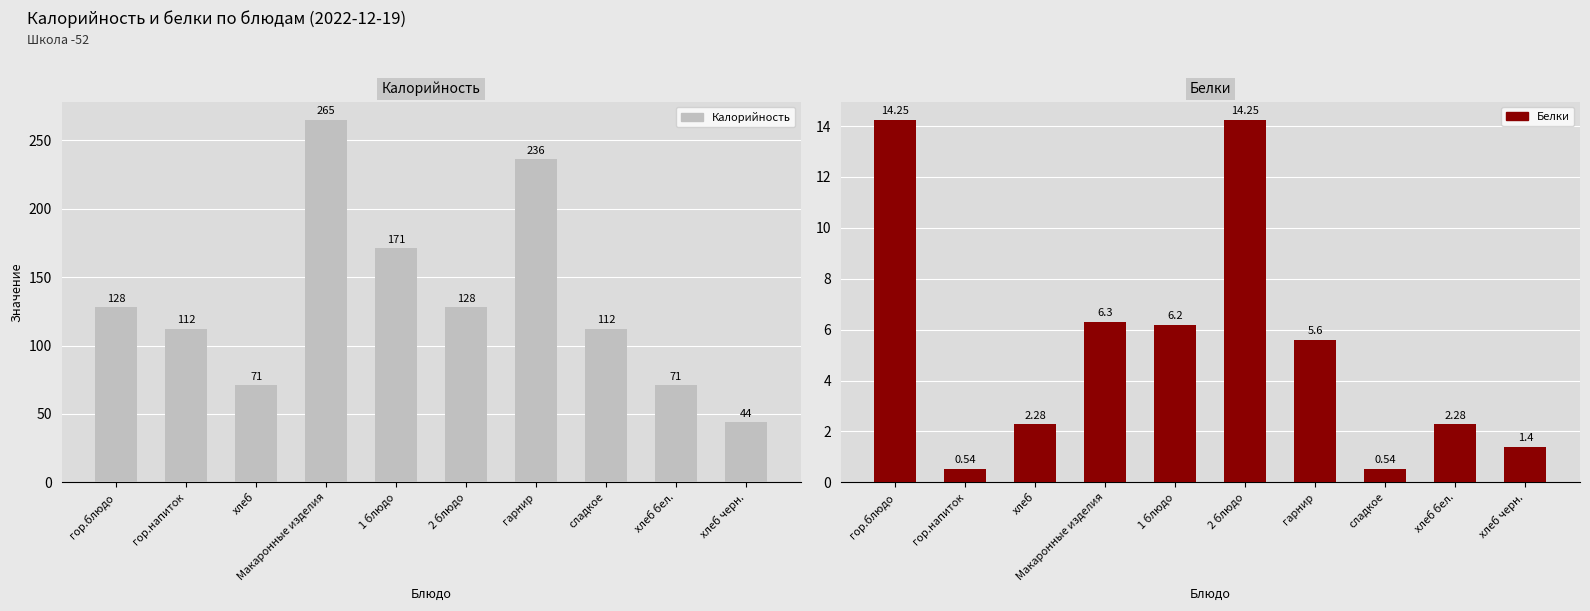

Reading right to left, list all the values displayed in this chart.

Калорийность: хлеб черн.=44.0	хлеб бел.=71.0	сладкое=112.0	гарнир=236.0	2 блюдо=128.0	1 блюдо=171.0	Макаронные изделия=265.0	хлеб=71.0	гор.напиток=112.0	гор.блюдо=128.0
Белки: хлеб черн.=1.4	хлеб бел.=2.3	сладкое=0.5	гарнир=5.6	2 блюдо=14.2	1 блюдо=6.2	Макаронные изделия=6.3	хлеб=2.3	гор.напиток=0.5	гор.блюдо=14.2